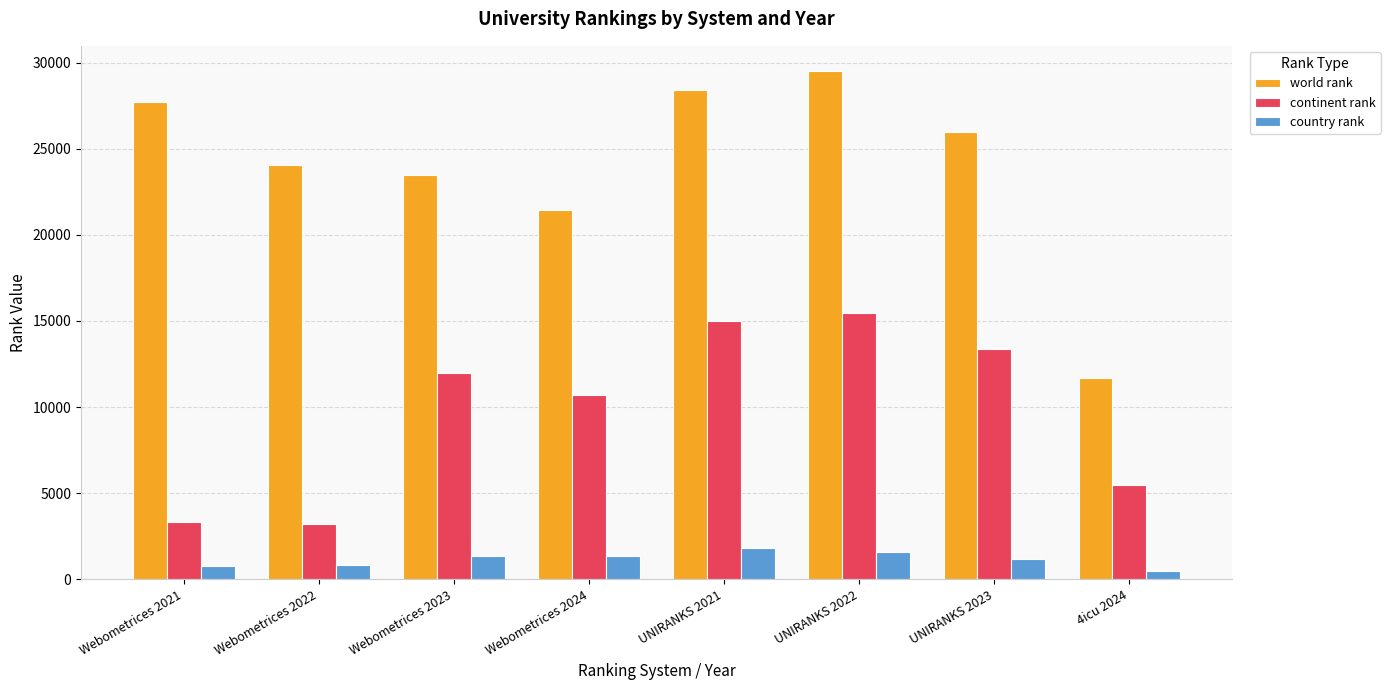

Does the chart contain stacked bars?

No